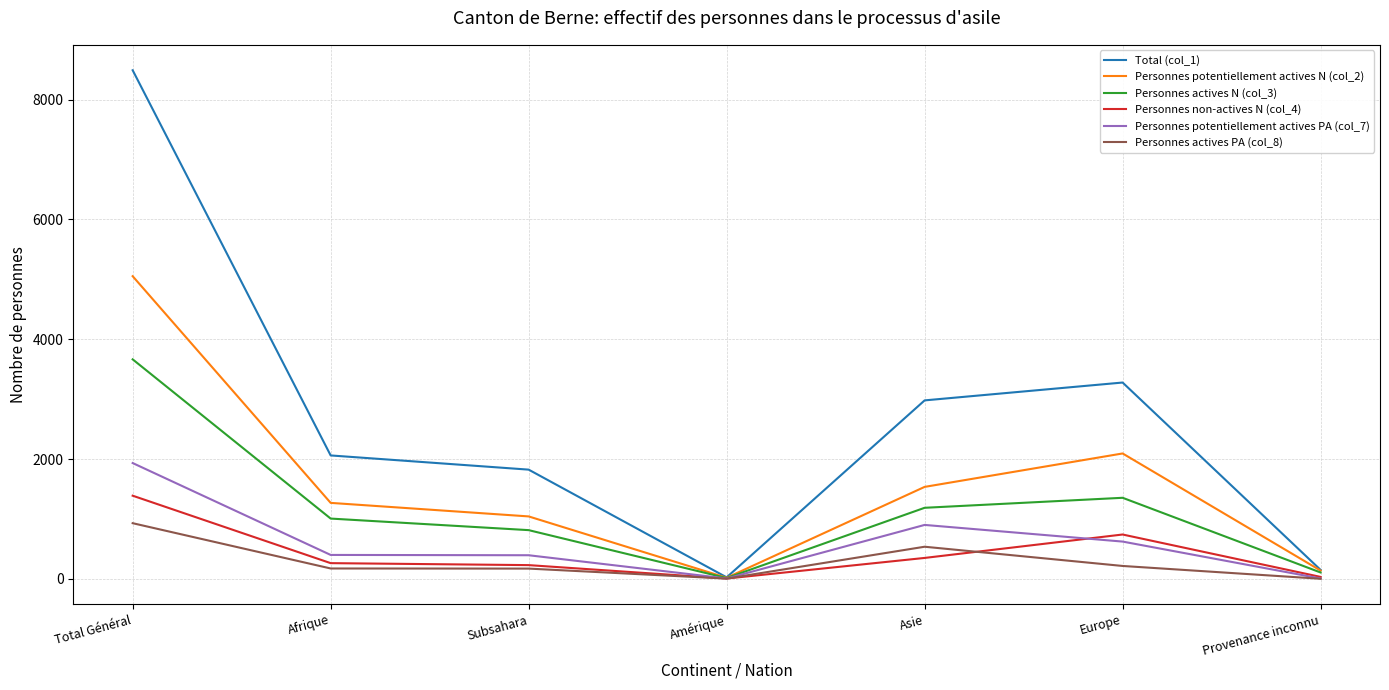

How many lines are shown in the chart?

6